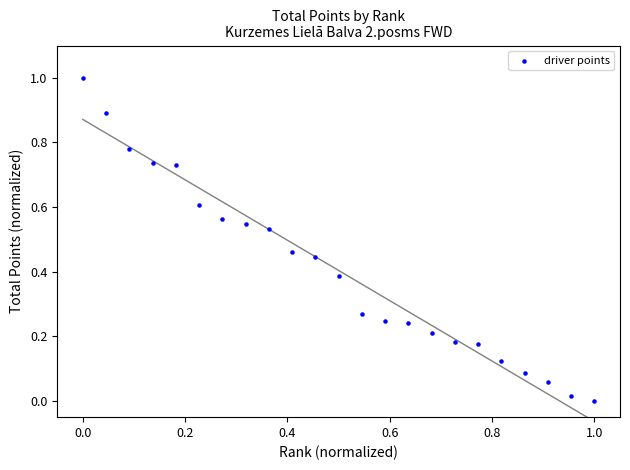

What is the range of X values (max minus min)?

1.0